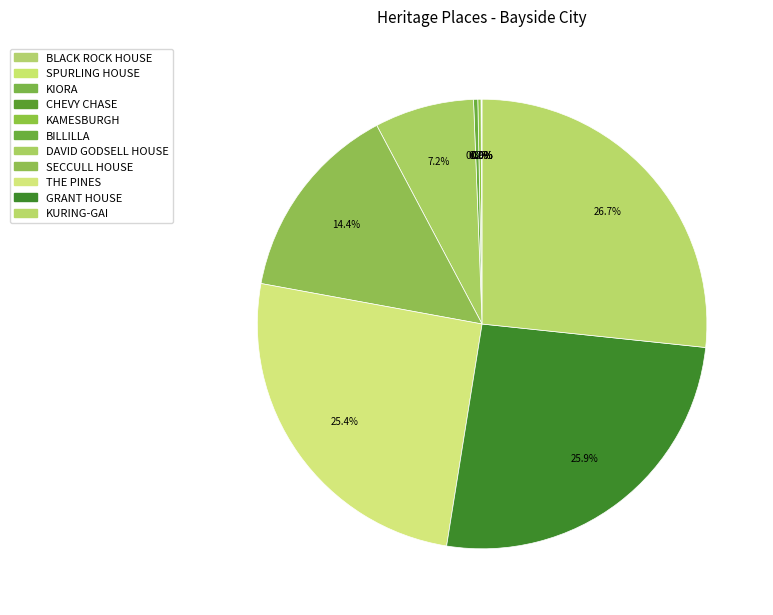

What is the change in value from KIORA to CHEVY CHASE?

+1